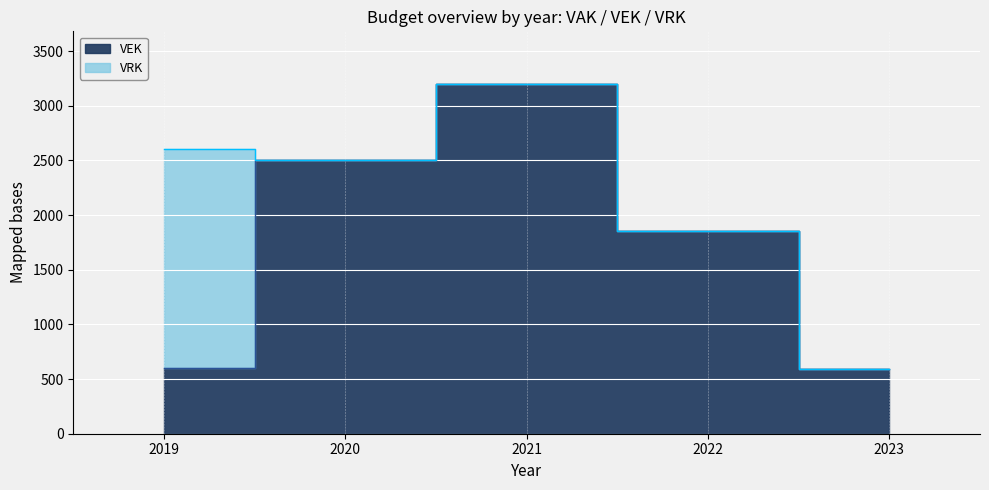

Rank the categories by value from lowest to highest.

2023, 2019, 2022, 2020, 2021